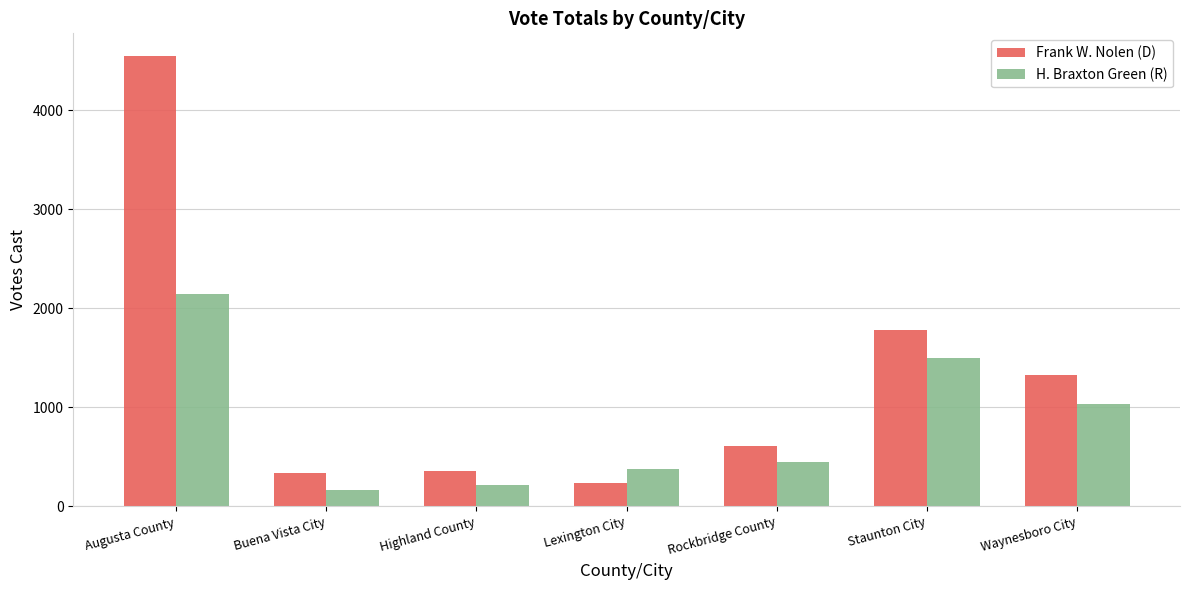

True or false: Frank W. Nolen (D) has a value of 632 at Highland County.

False